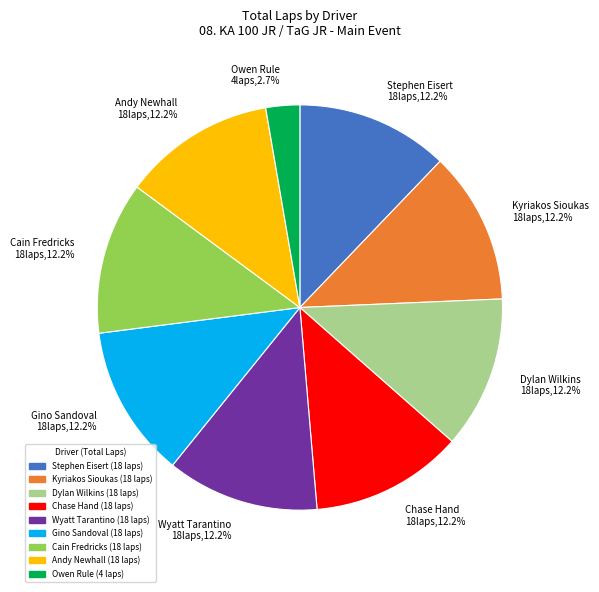

Which category has the smallest portion of the pie?

Owen Rule 4laps,2.7%